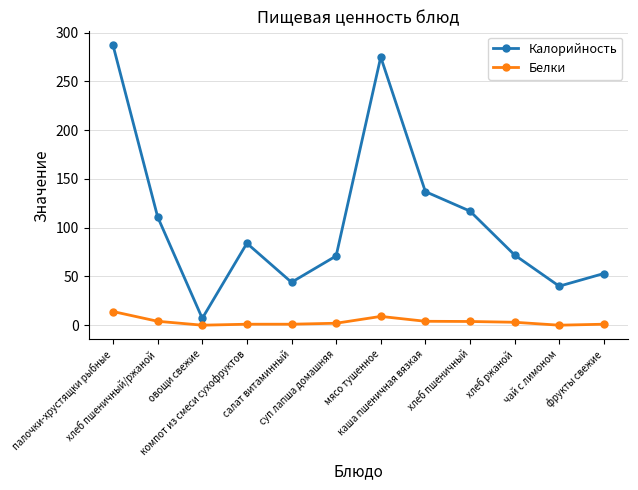

Rank the series by their maximum value, from lowest to highest.

Белки, Калорийность